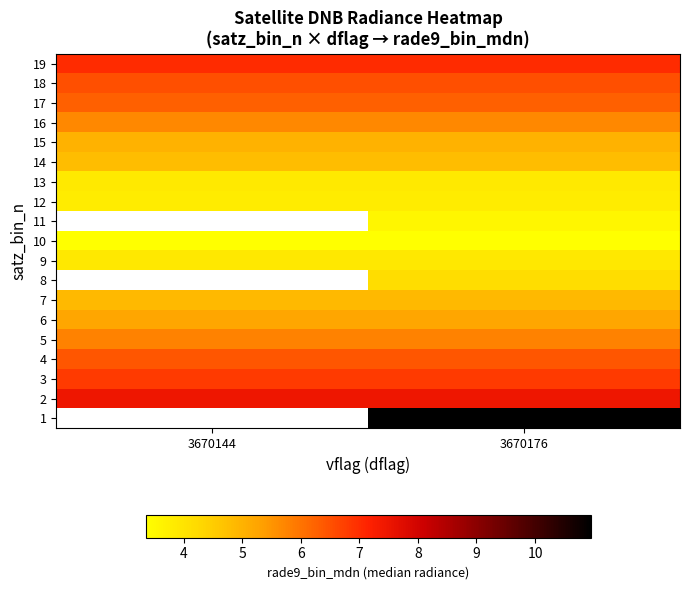

What is the sum of all 3 values?

13.6